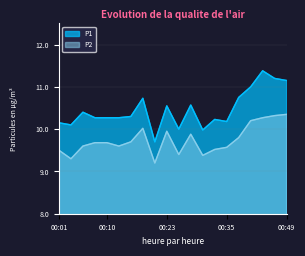

What is the sum of the P2 values at 00:08 and 00:13?

19.3